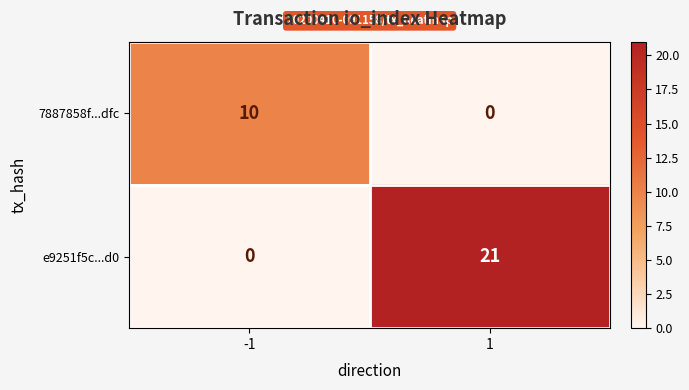

At 1, list the series in order from smallest to largest.

7887858f...dfc, e9251f5c...d0